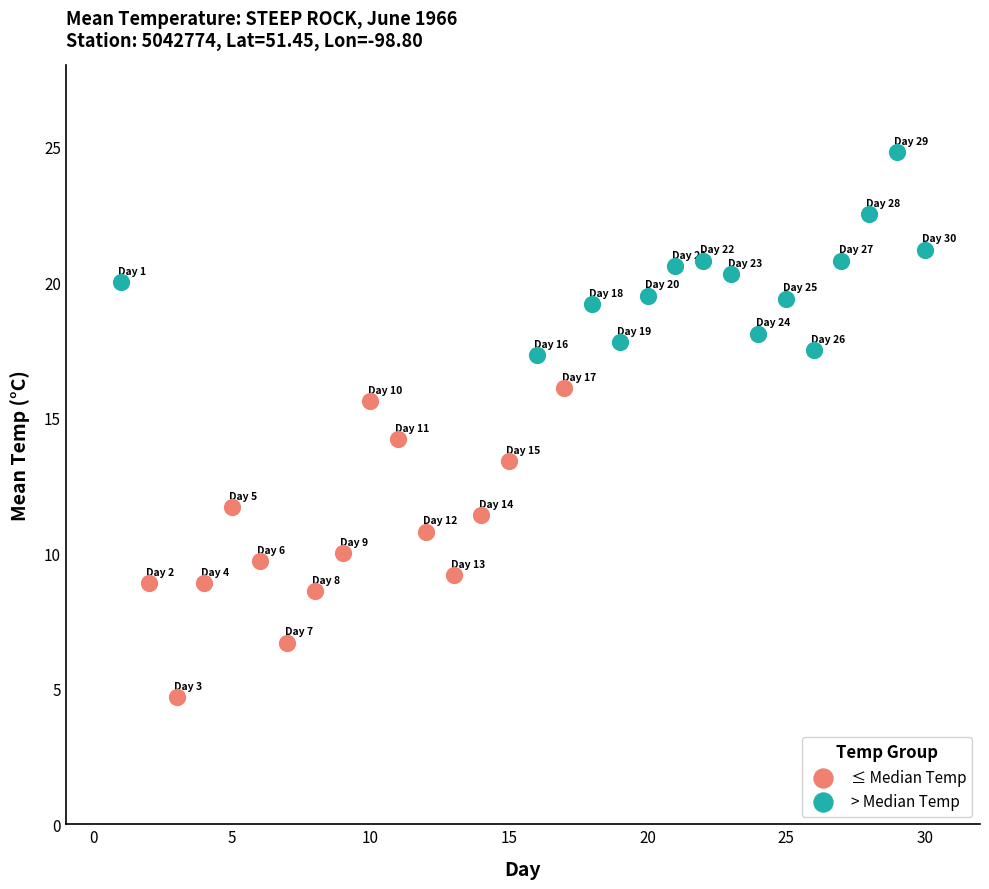

Which series reaches the minimum Y coordinate?

≤ Median Temp